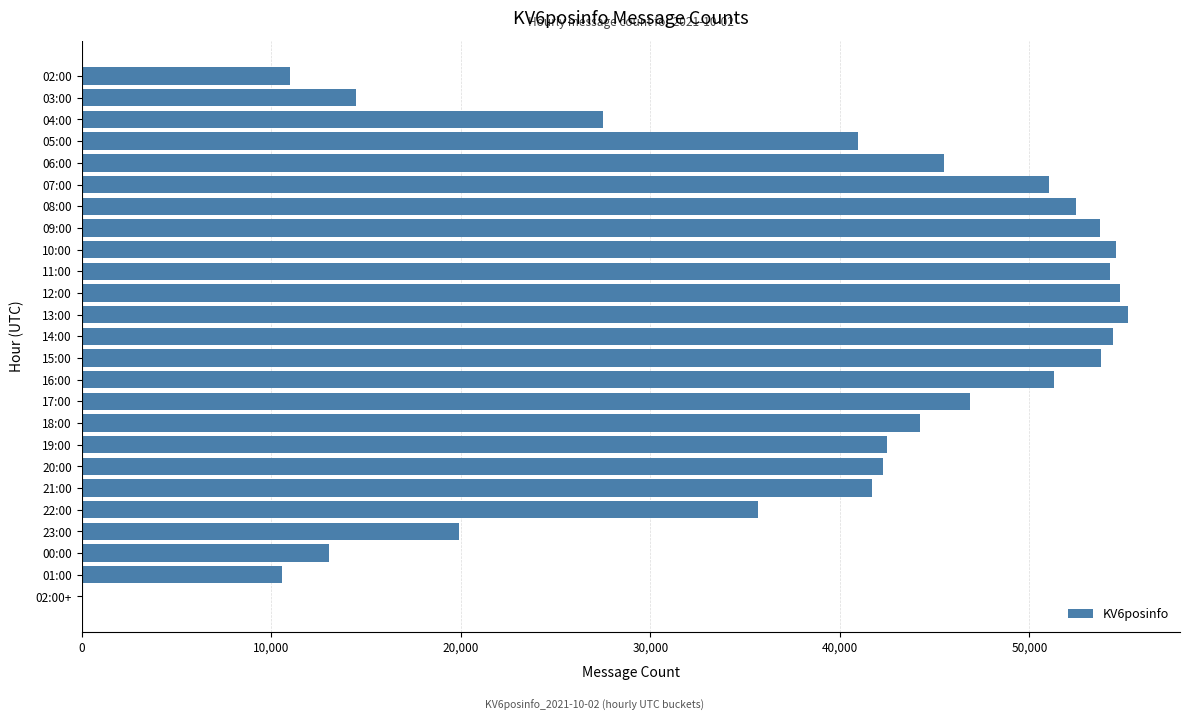

Which has a higher value, 08:00 or 22:00?

08:00